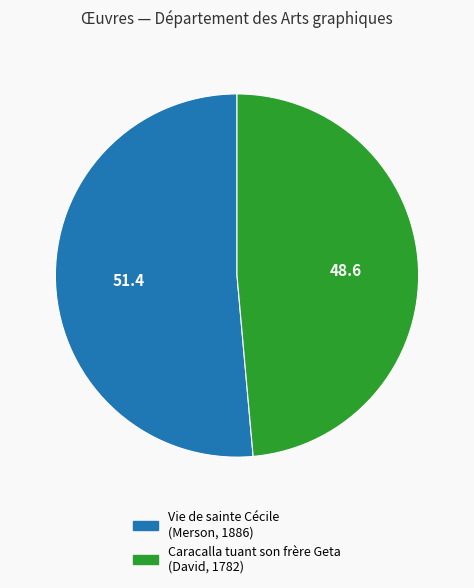

What is the smallest slice in the pie chart?

Caracalla tuant son frère Geta (David, 1782)